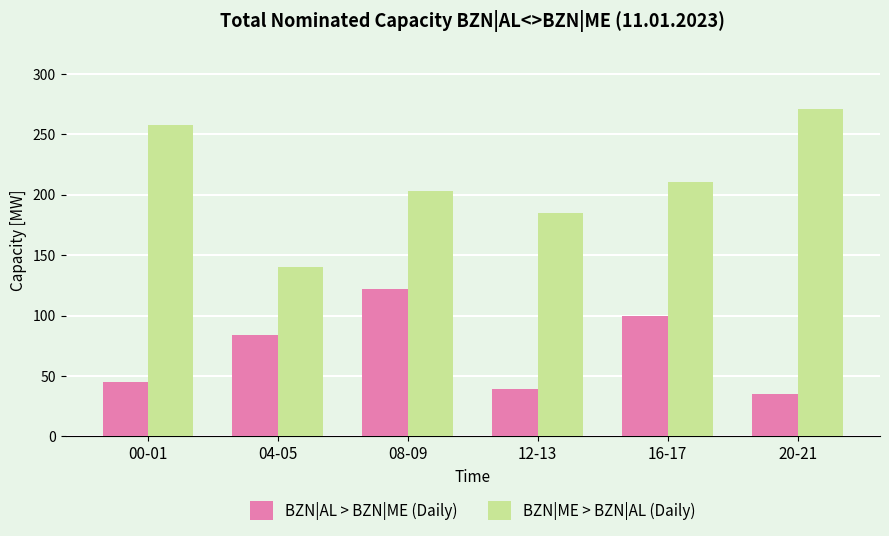

At how many categories does at least one series exceed 111?

6